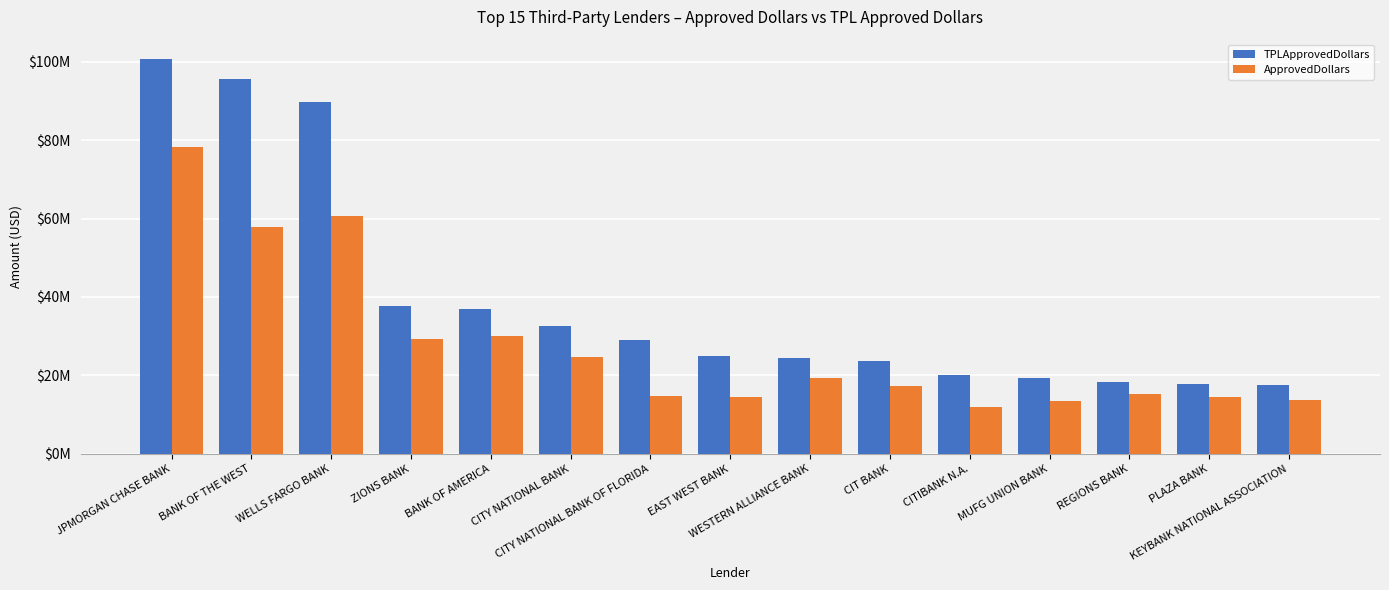

Reading right to left, transcribe all the data shown in this chart.

TPLApprovedDollars: 17626596.0	17714489.5	18237066.9	19263209.0	20083537.0	23566489.0	24308025.0	24885000.0	29019141.0	32512872.5	37001858.0	37714619.0	89726529.6	95657459.0	100578058.0
ApprovedDollars: 13773000.0	14383000.0	15293000.0	13393000.0	11874000.0	17256000.0	19371000.0	14490000.0	14825000.0	24799000.0	29968000.0	29170000.0	60530000.0	57931000.0	78259000.0